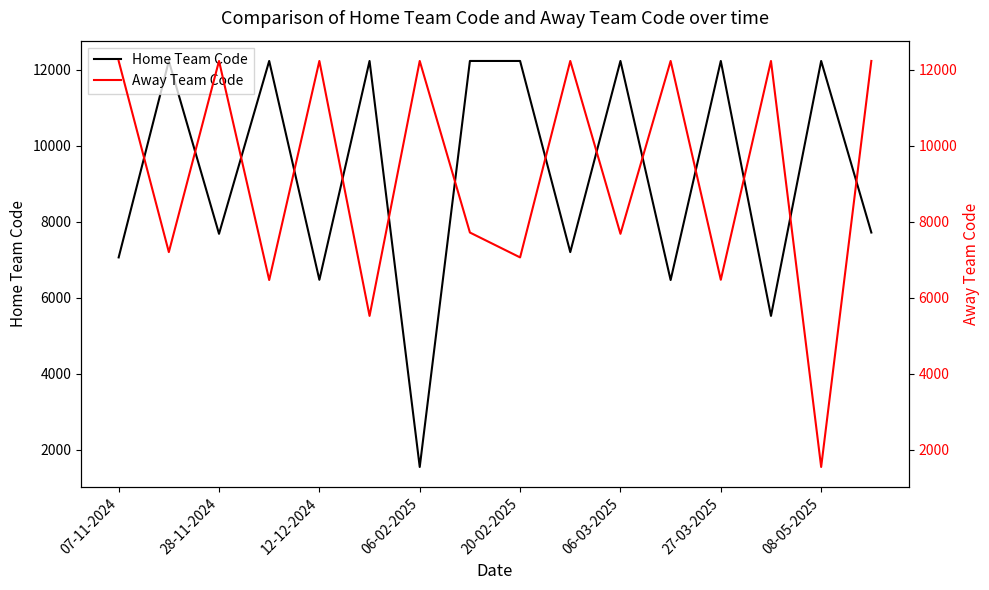

What is the highest value of the Home Team Code series?

12235